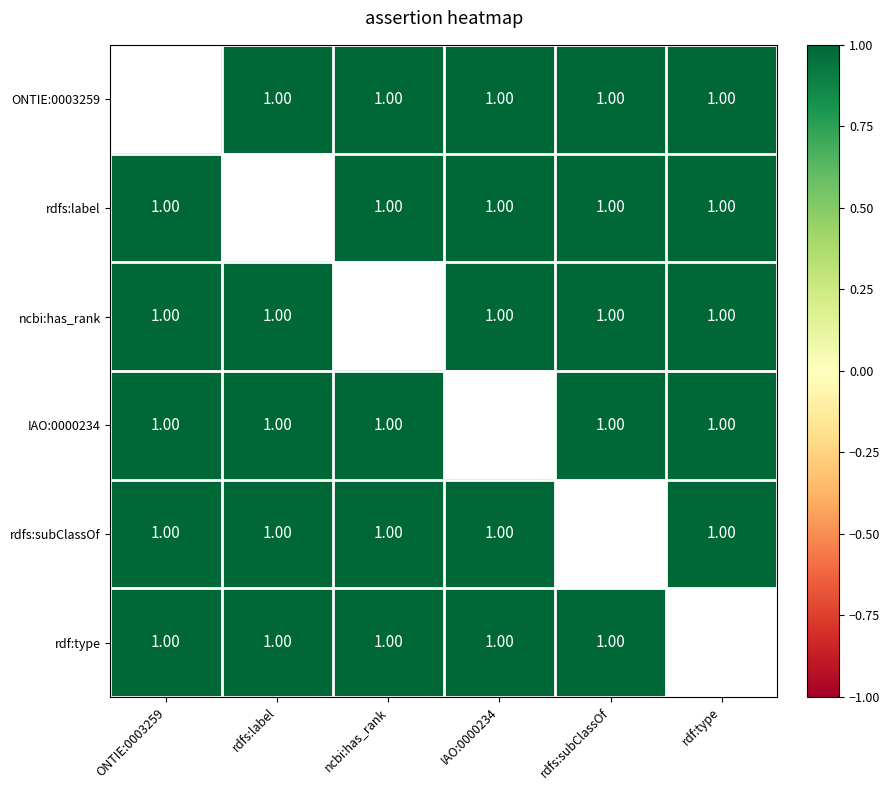

True or false: ncbi:has_rank has a value of 1.0 at rdfs:label.

True